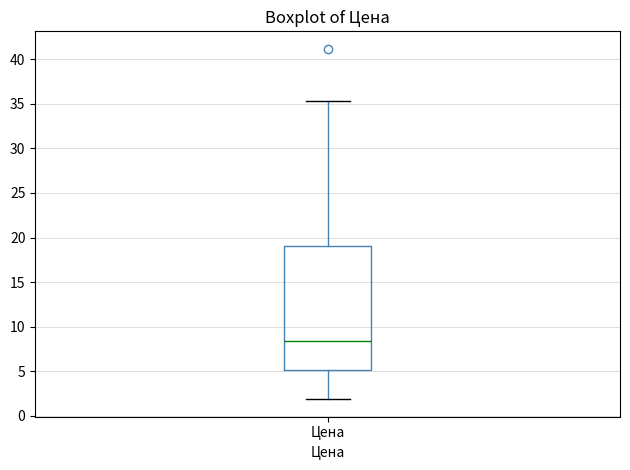

Read this box plot against the y-axis: the position of the median line, the range covered by the box, and the ends of both whiskers. The values are not printed on the chart, so give them approximately, as read against the axis.

median 8.5, box 5.0 to 19.0, whiskers 2.0 to 35.5